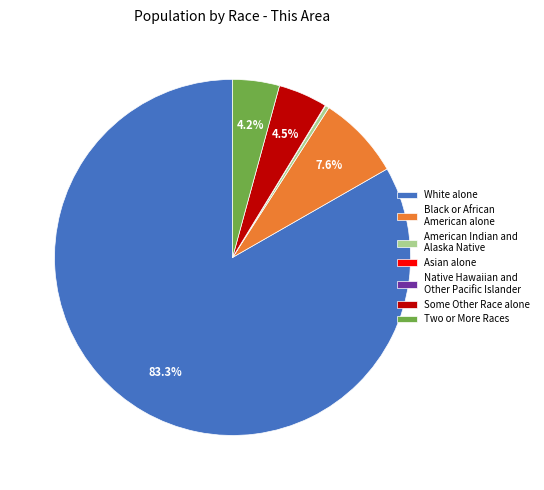

What percentage is the Black or African American alone slice, to the nearest percent?

8%